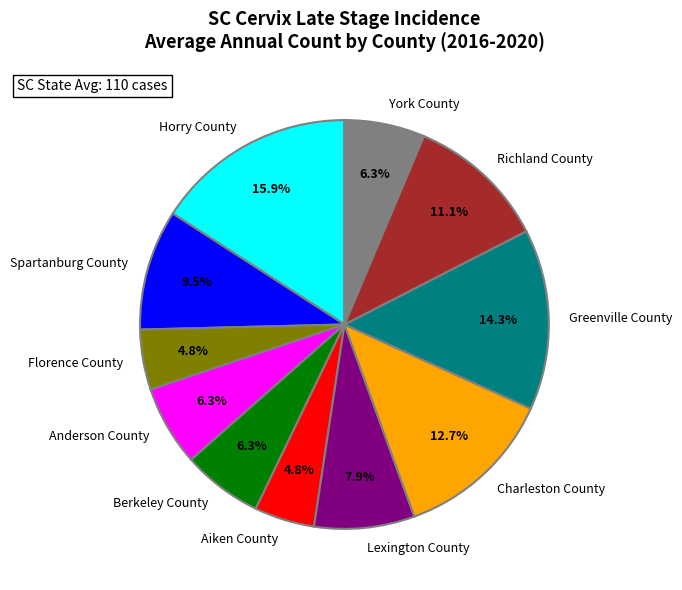

To the nearest percent, what is the difference between the largest and smallest slice percentages?

11%